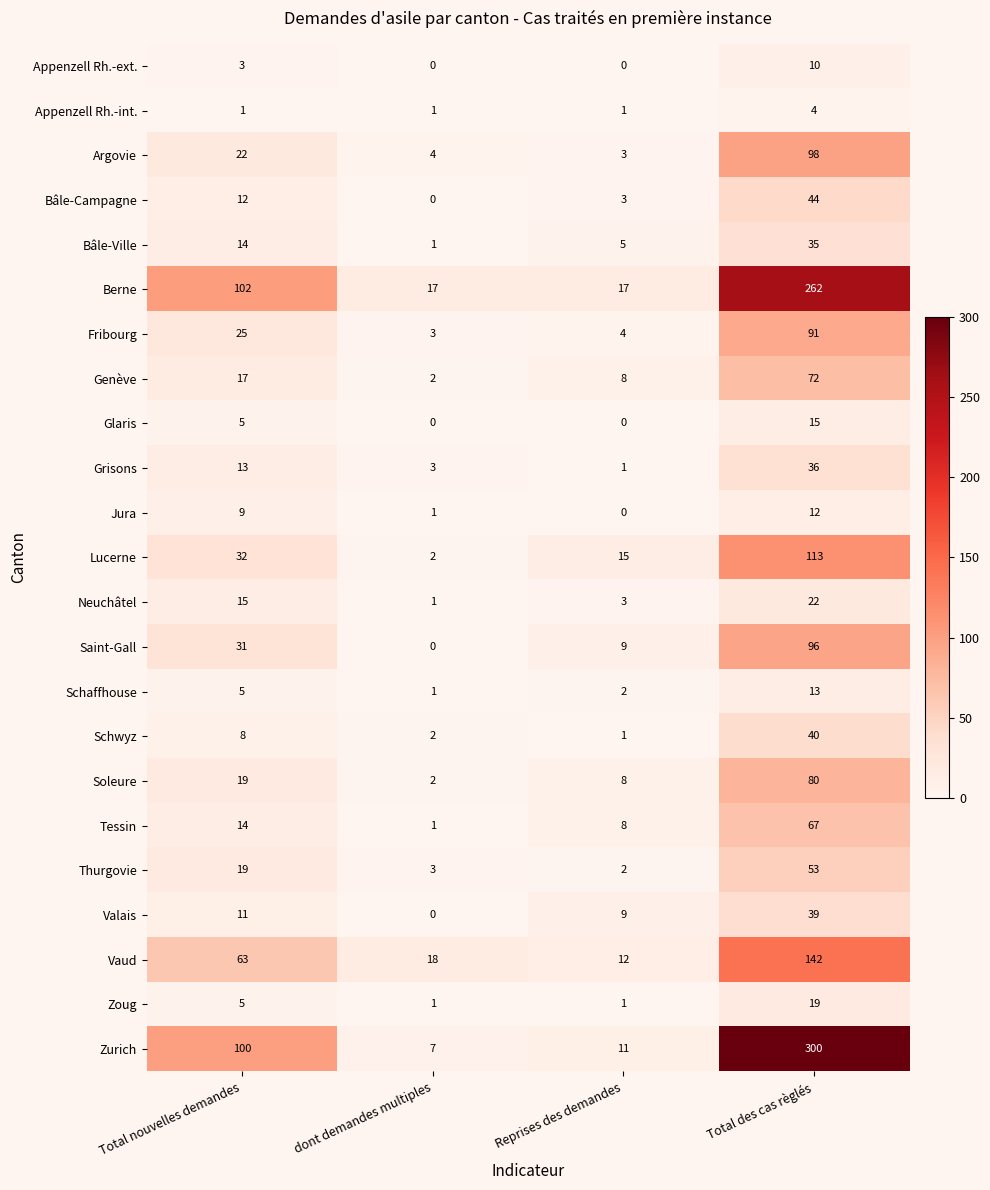

Rank the series by their maximum value, from lowest to highest.

Appenzell Rh.-int., Appenzell Rh.-ext., Jura, Schaffhouse, Glaris, Zoug, Neuchâtel, Bâle-Ville, Grisons, Valais, Schwyz, Bâle-Campagne, Thurgovie, Tessin, Genève, Soleure, Fribourg, Saint-Gall, Argovie, Lucerne, Vaud, Berne, Zurich